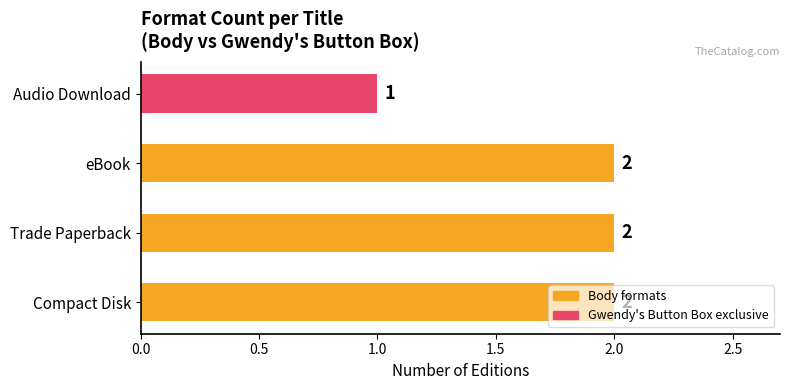

What is the difference between the maximum and minimum values?

1